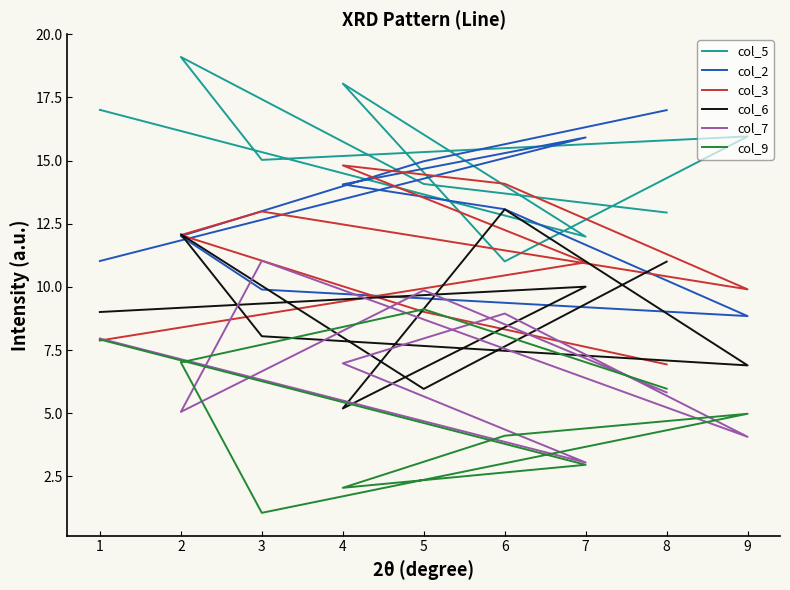

Reading left to right, what are all the values shown in this chart?

col_5: 1=17.0	7=12.0	4=18.1	6=11.0	9=16.0	3=15.0	2=19.1	5=14.1	8=12.9
col_2: 1=11.0	7=15.9	4=14.1	6=13.1	9=8.8	3=9.9	2=12.0	5=15.0	8=17.0
col_3: 1=7.9	7=11.0	4=14.8	6=14.1	9=9.9	3=13.0	2=12.1	5=9.0	8=6.9
col_6: 1=9.0	7=10.0	4=5.2	6=13.1	9=6.9	3=8.0	2=12.1	5=6.0	8=11.0
col_7: 1=8.0	7=3.0	4=7.0	6=8.9	9=4.1	3=11.0	2=5.1	5=9.9	8=5.8
col_9: 1=7.9	7=3.0	4=2.0	6=4.1	9=5.0	3=1.1	2=7.0	5=9.1	8=6.0